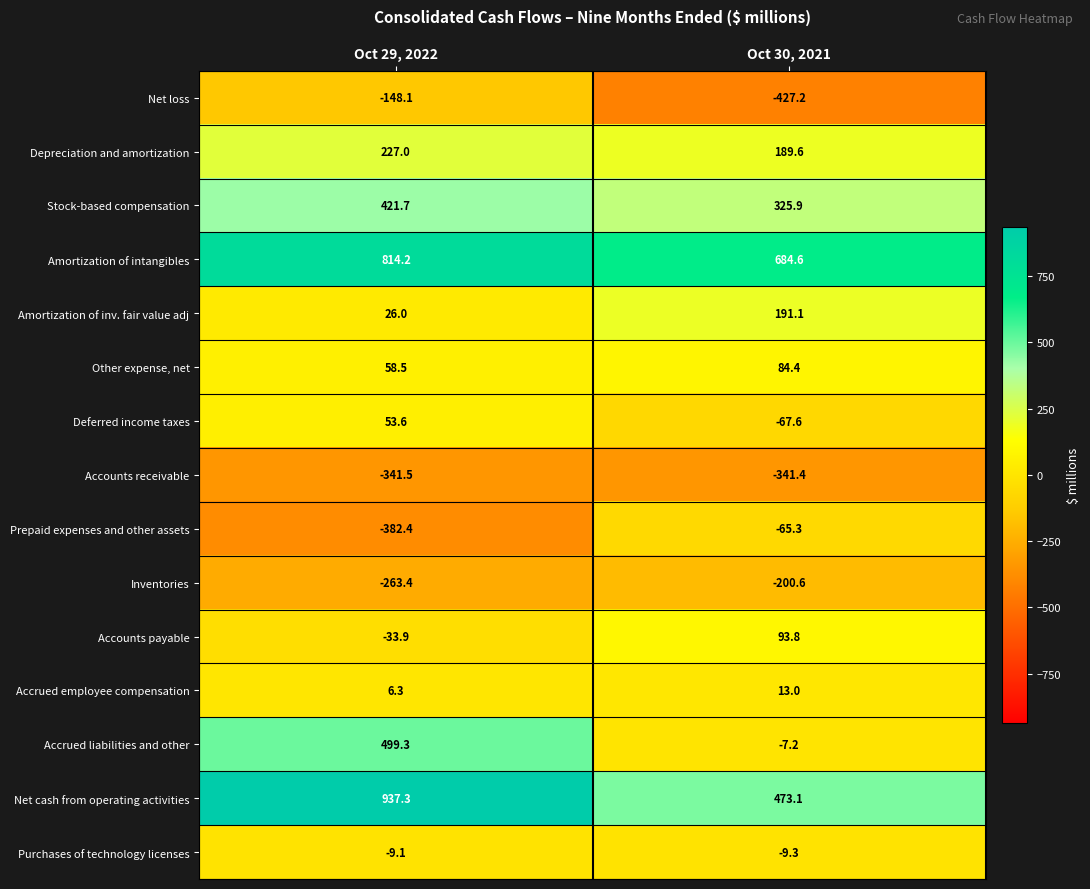

List the series in order of their peak value, highest first.

Net cash from operating activities, Amortization of intangibles, Accrued liabilities and other, Stock-based compensation, Depreciation and amortization, Amortization of inv. fair value adj, Accounts payable, Other expense, net, Deferred income taxes, Accrued employee compensation, Purchases of technology licenses, Prepaid expenses and other assets, Net loss, Inventories, Accounts receivable